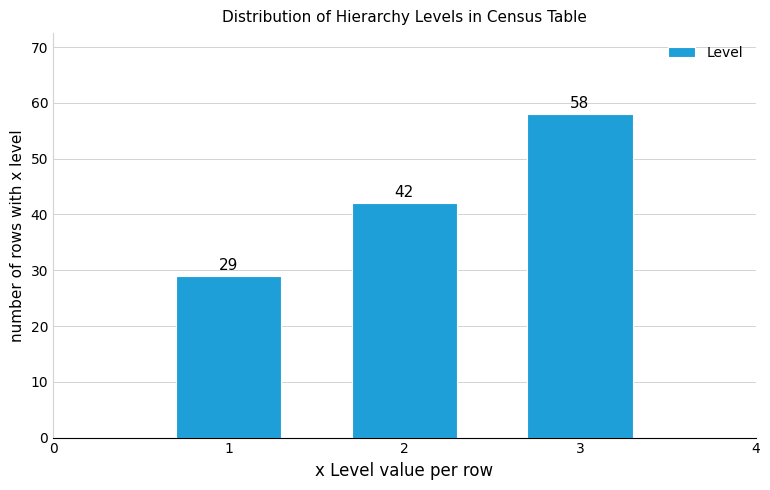

Reading left to right, list all the values displayed in this chart.

29	42	58